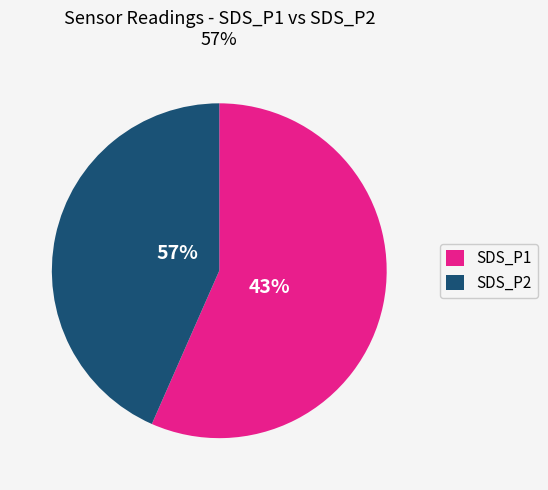

How many slices are in this pie chart?

2